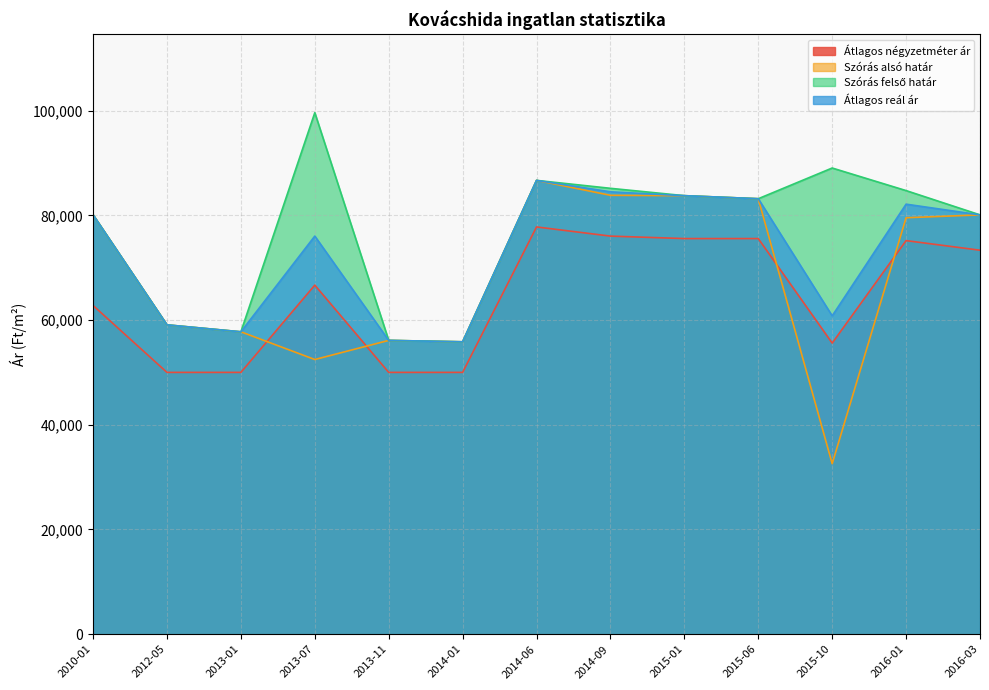

True or false: Szórás felső határ and Átlagos reál ár cross at least once.

False